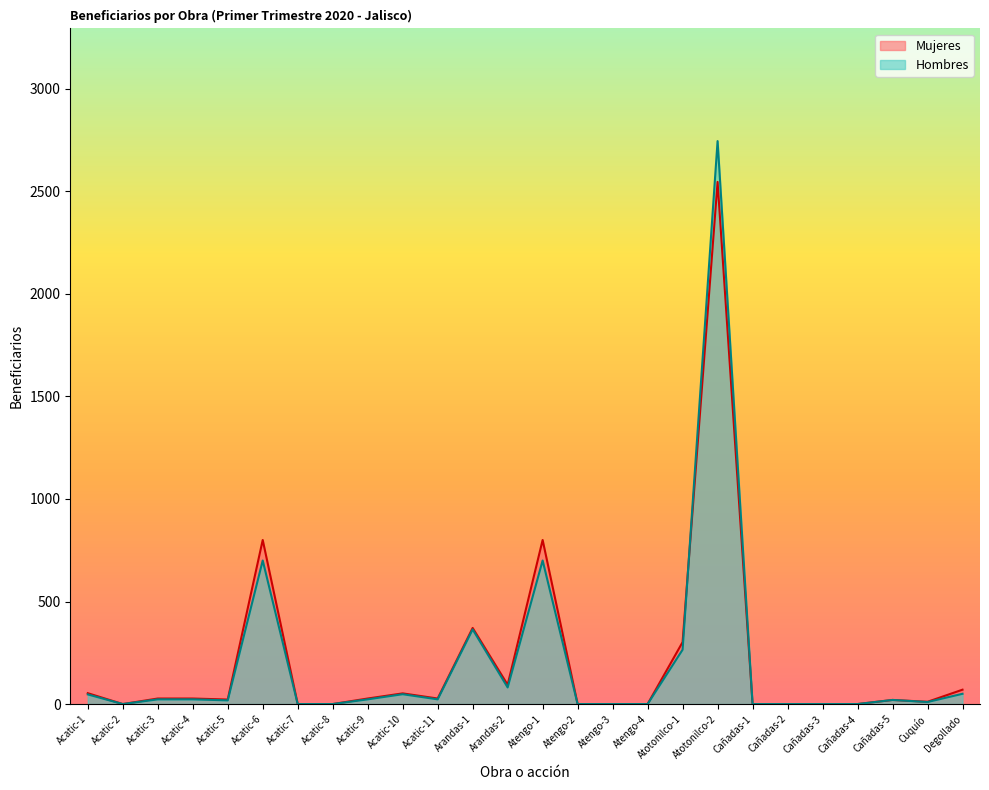

Where does the Hombres series first go above 23?

Acatic-1